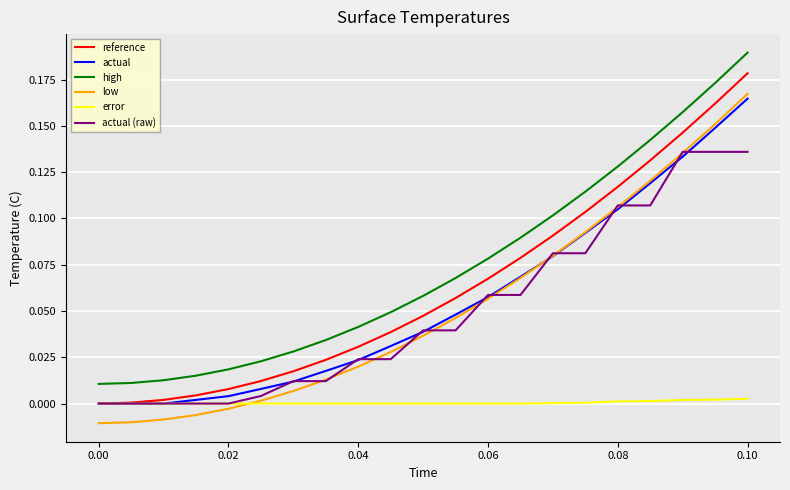

True or false: error and high cross at least once.

False